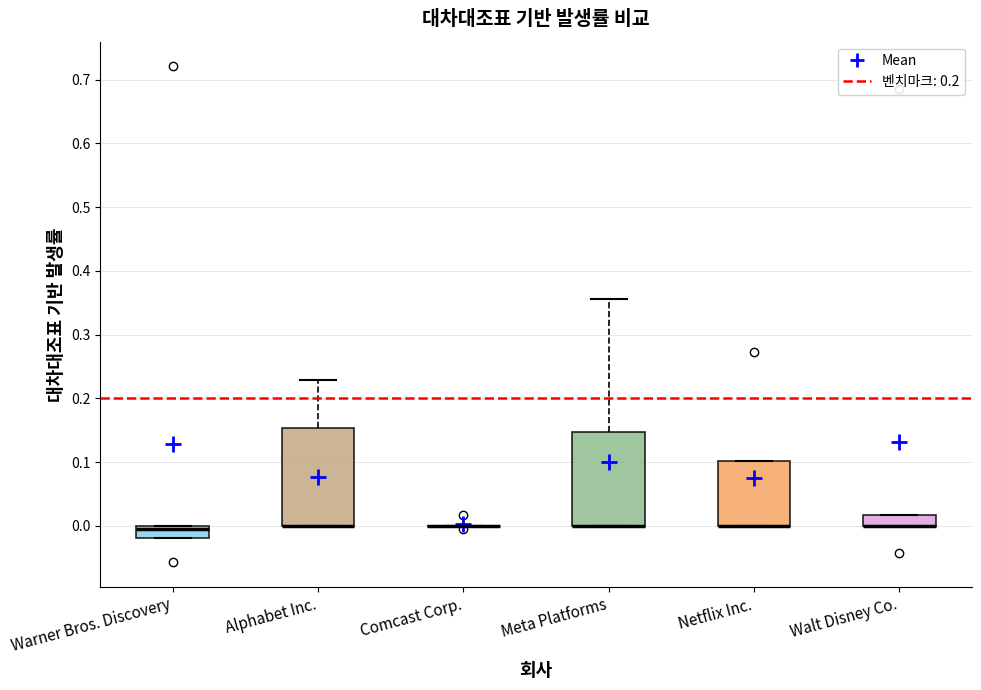

Where is the upper edge of the box for Walt Disney Co. on the y-axis? The values are not printed on the chart, so give them approximately, as read against the axis.

0.02